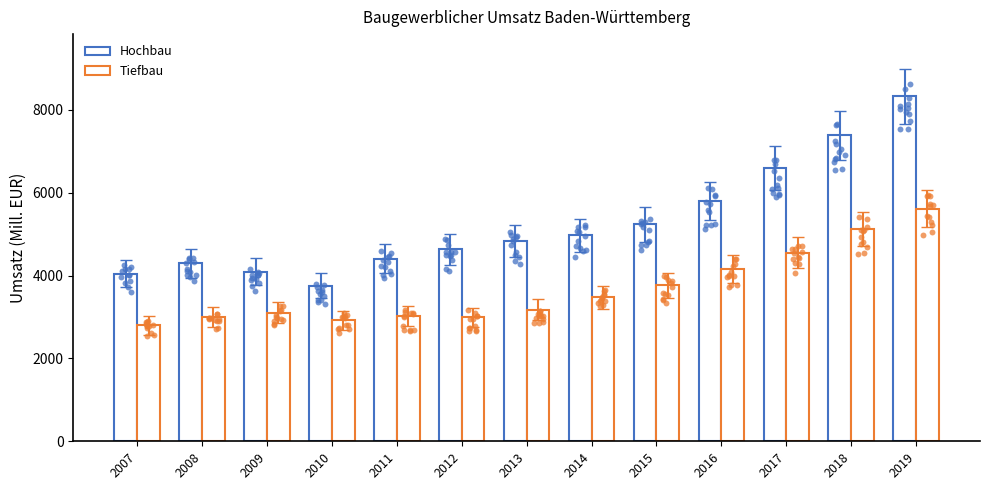

What are all the series names shown in the legend?

Hochbau, Tiefbau